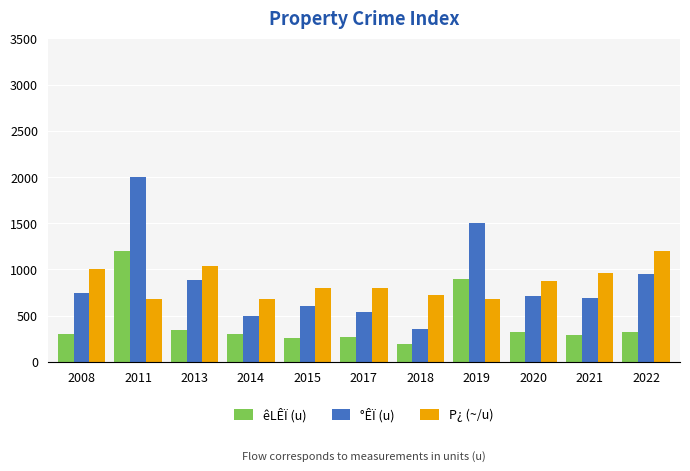

What is the spread (max minus min) of values at 2011?

1320.0